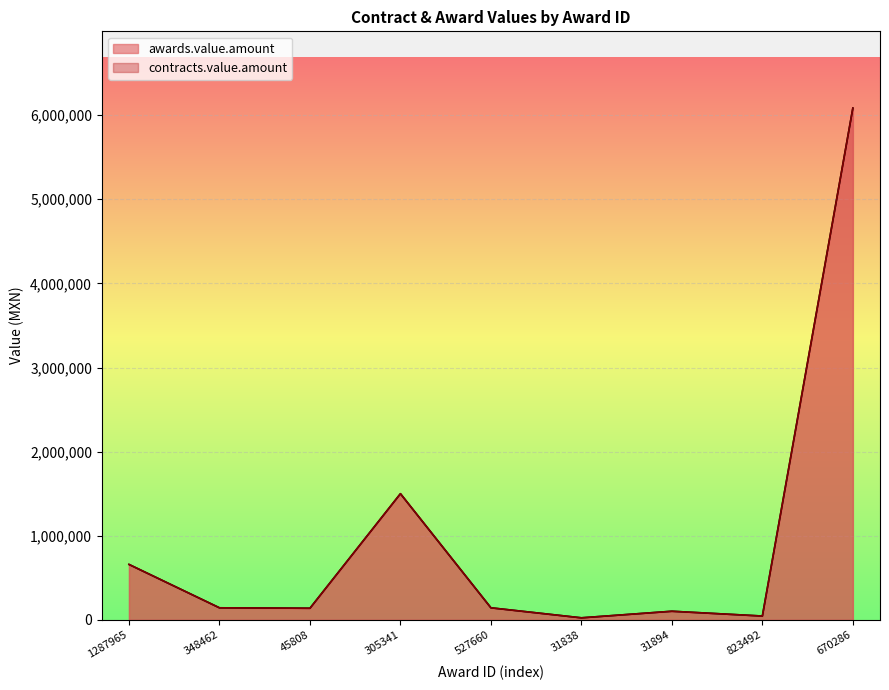

What is the total value across all series at 1287965?

1318240.0